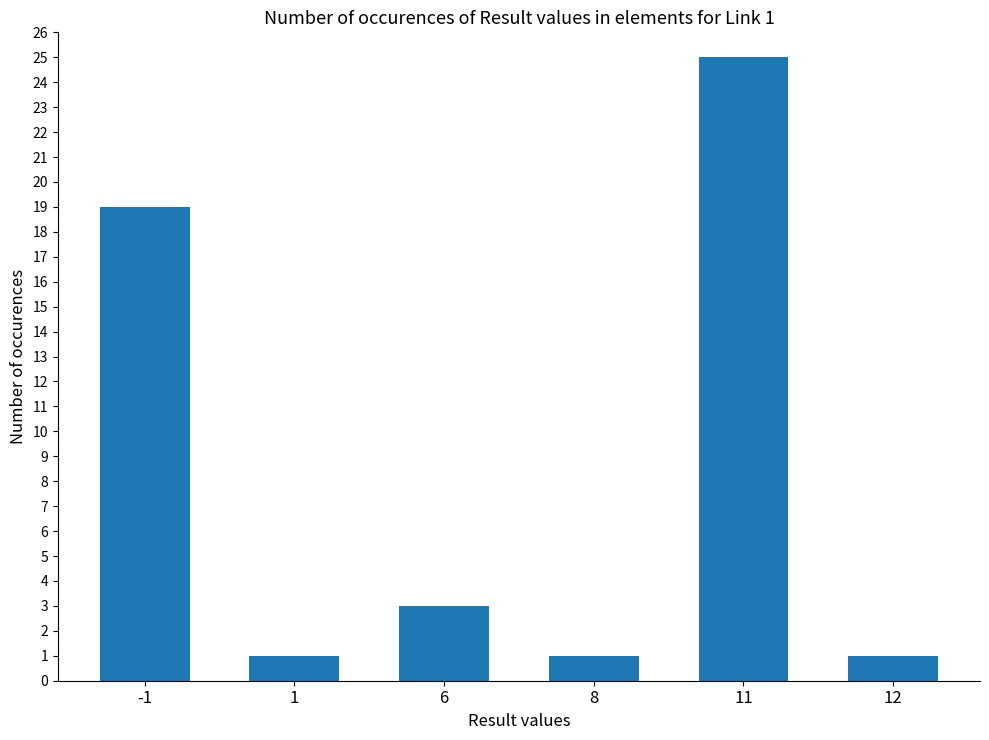

What is the difference between the values at -1 and 1?

18